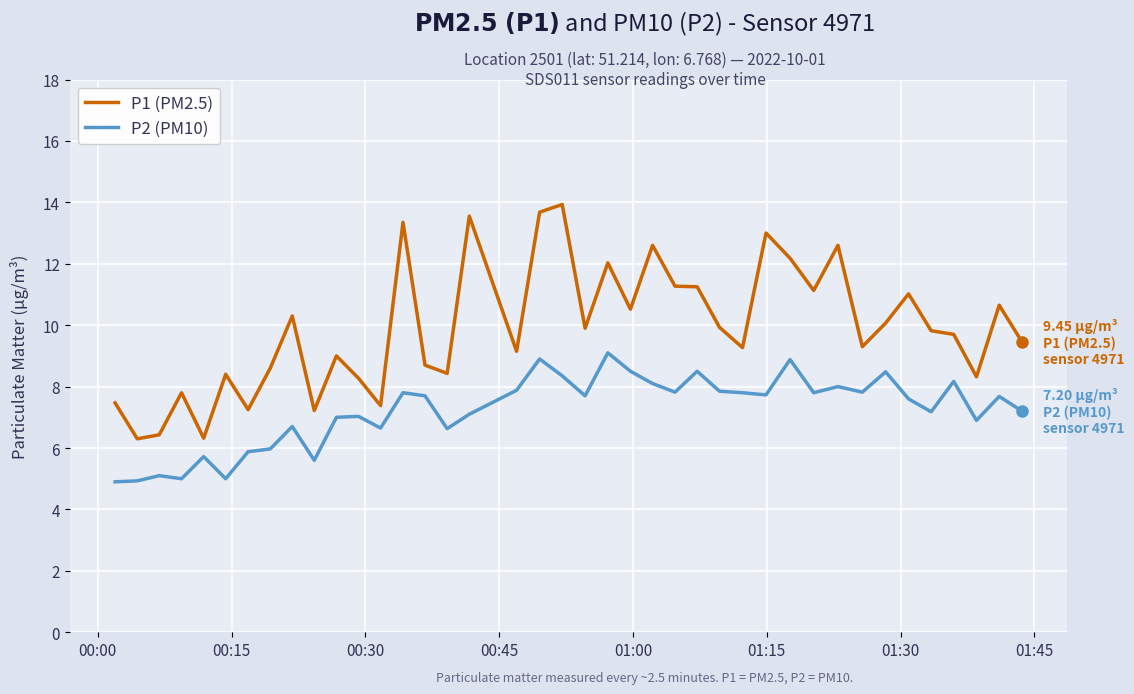

What is the highest value of the P2 (PM10) series?

9.1